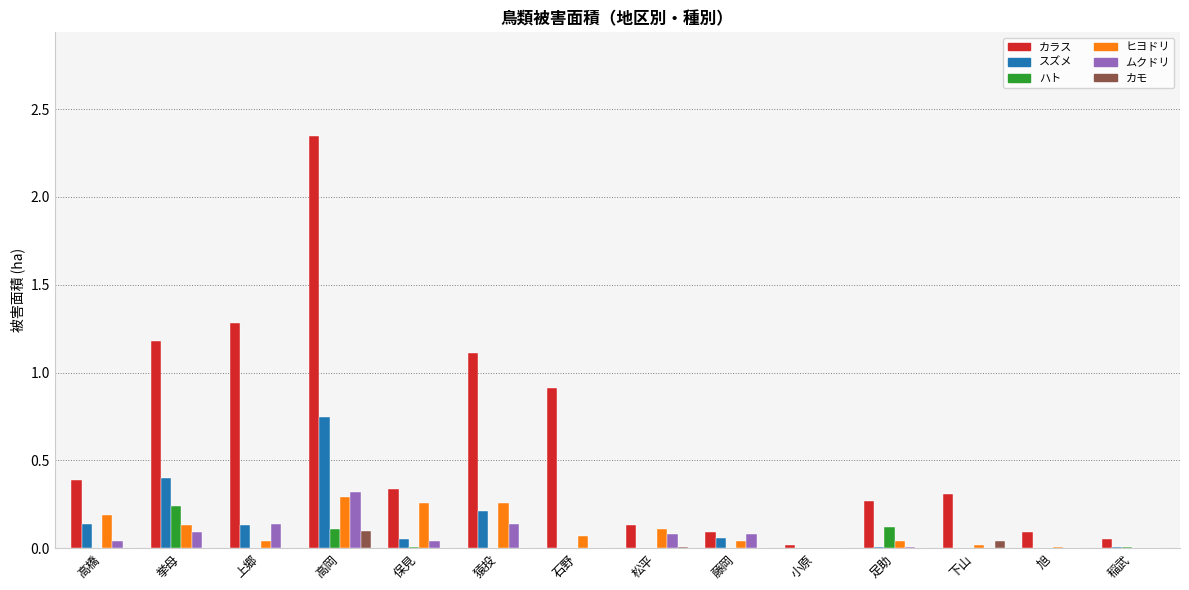

Which series has the largest total across all categories?

カラス